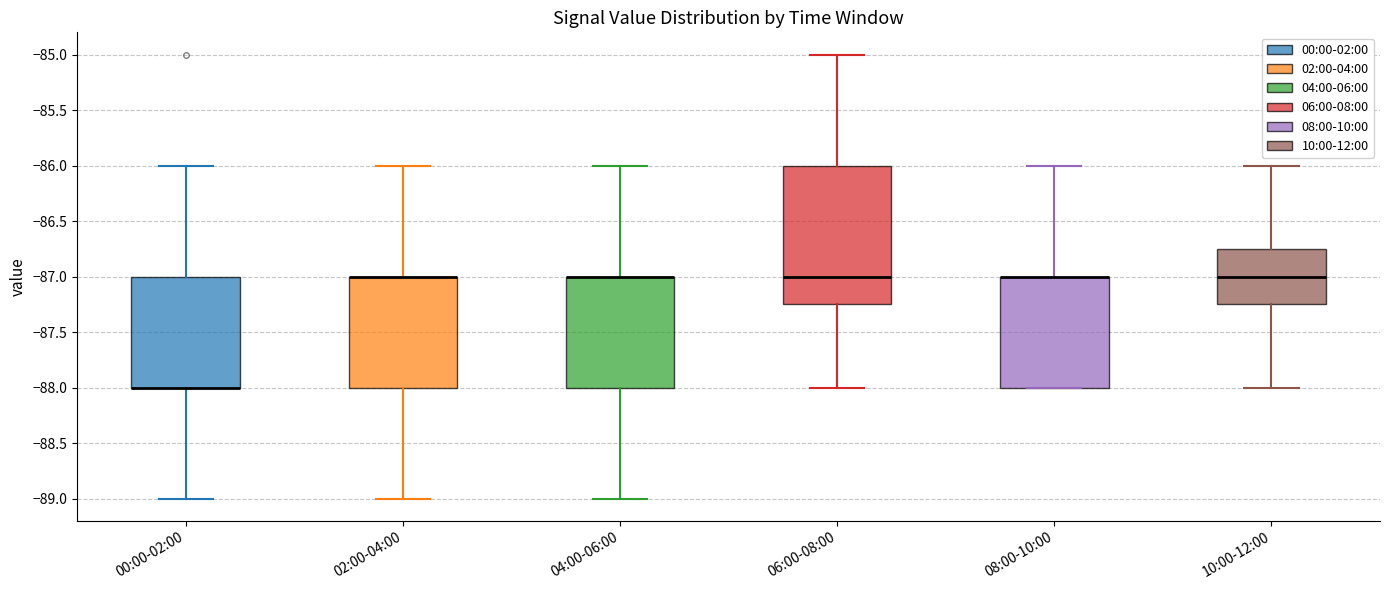

Reading left to right, read every box against the y-axis: the position of its median line, the range the box covers, and the ends of its whiskers. The values are not printed on the chart, so give them approximately, as read against the axis.

00:00-02:00: median -88.00 (drawn on the box's lower edge), box -88.00 to -87.00, whiskers -89.00 to -86.00
02:00-04:00: median -87.00 (drawn on the box's upper edge), box -88.00 to -87.00, whiskers -89.00 to -86.00
04:00-06:00: median -87.00 (drawn on the box's upper edge), box -88.00 to -87.00, whiskers -89.00 to -86.00
06:00-08:00: median -87.00, box -87.25 to -86.00, whiskers -88.00 to -85.00
08:00-10:00: median -87.00 (drawn on the box's upper edge), box -88.00 to -87.00, whiskers -88.00 to -86.00
10:00-12:00: median -87.00, box -87.25 to -86.75, whiskers -88.00 to -86.00